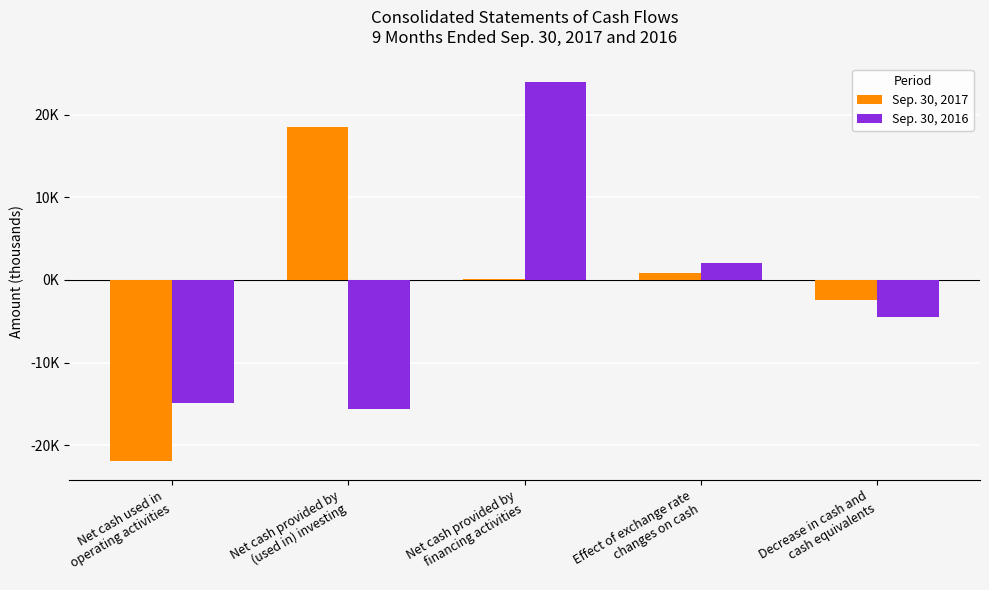

Rank the series by their maximum value, from highest to lowest.

Sep. 30, 2016, Sep. 30, 2017